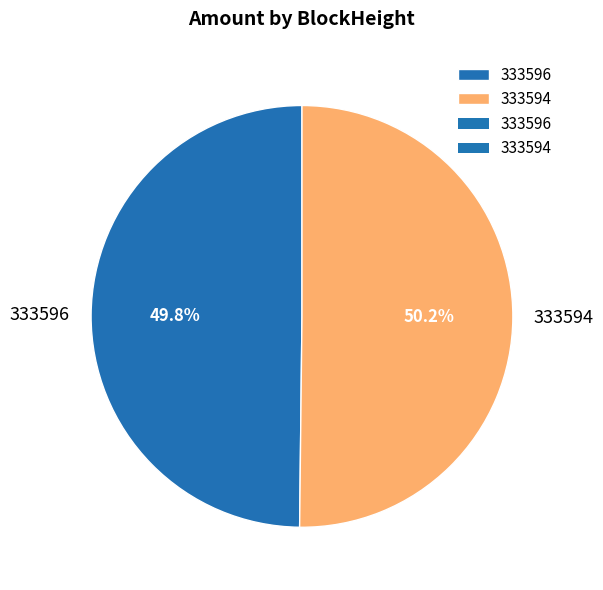

Does any single category account for the majority?

Yes